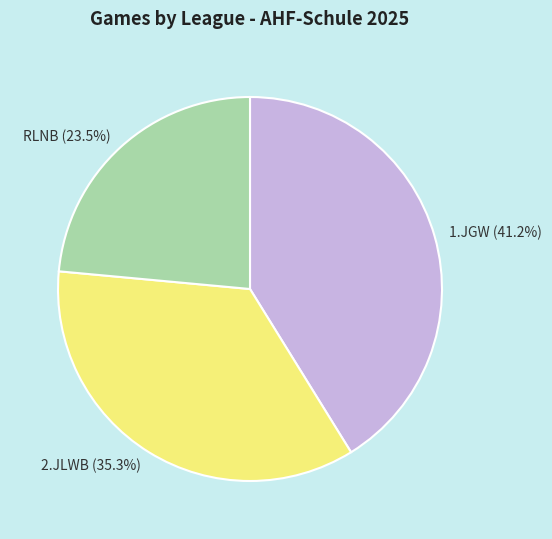

How many slices are in this pie chart?

3